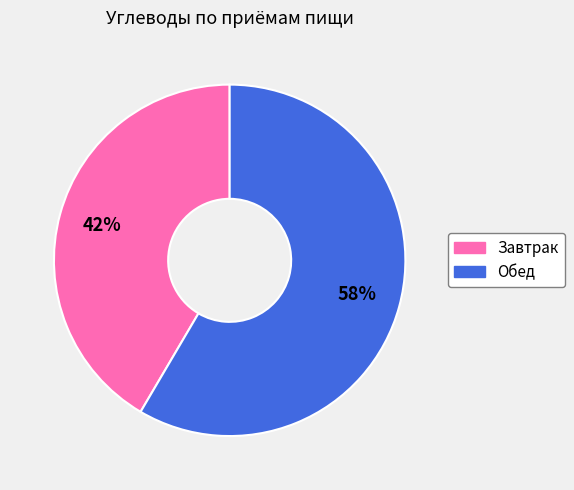

True or false: Завтрак accounts for 51% of the total.

False